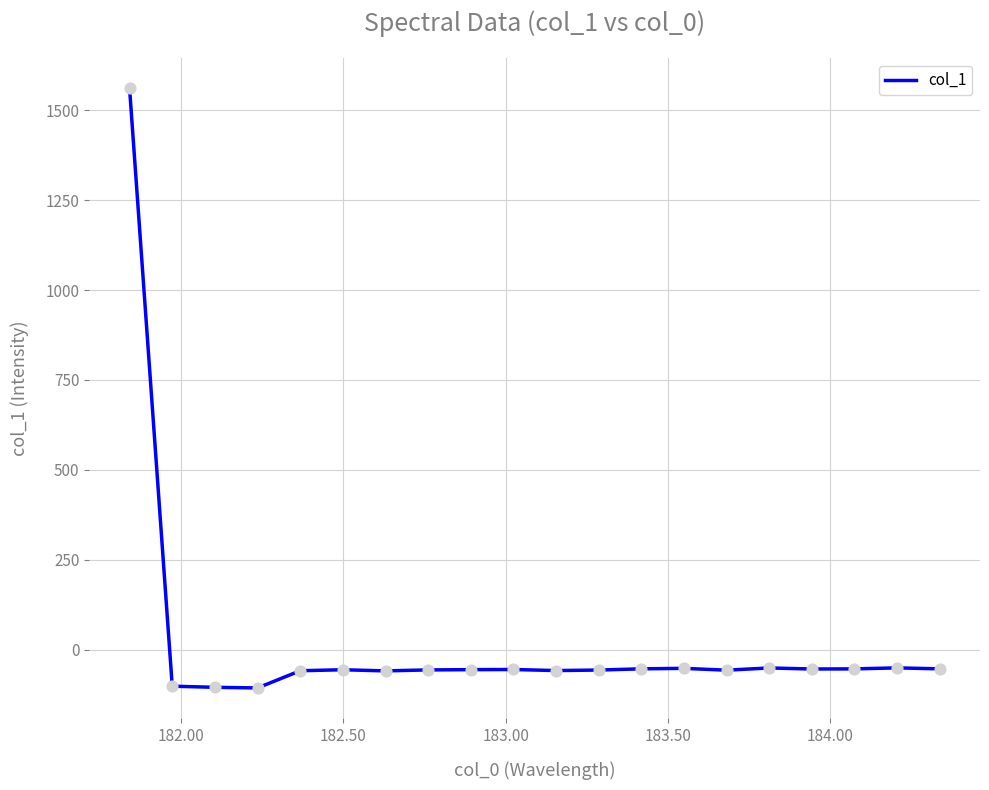

What is the maximum value shown in the chart?

1561.3